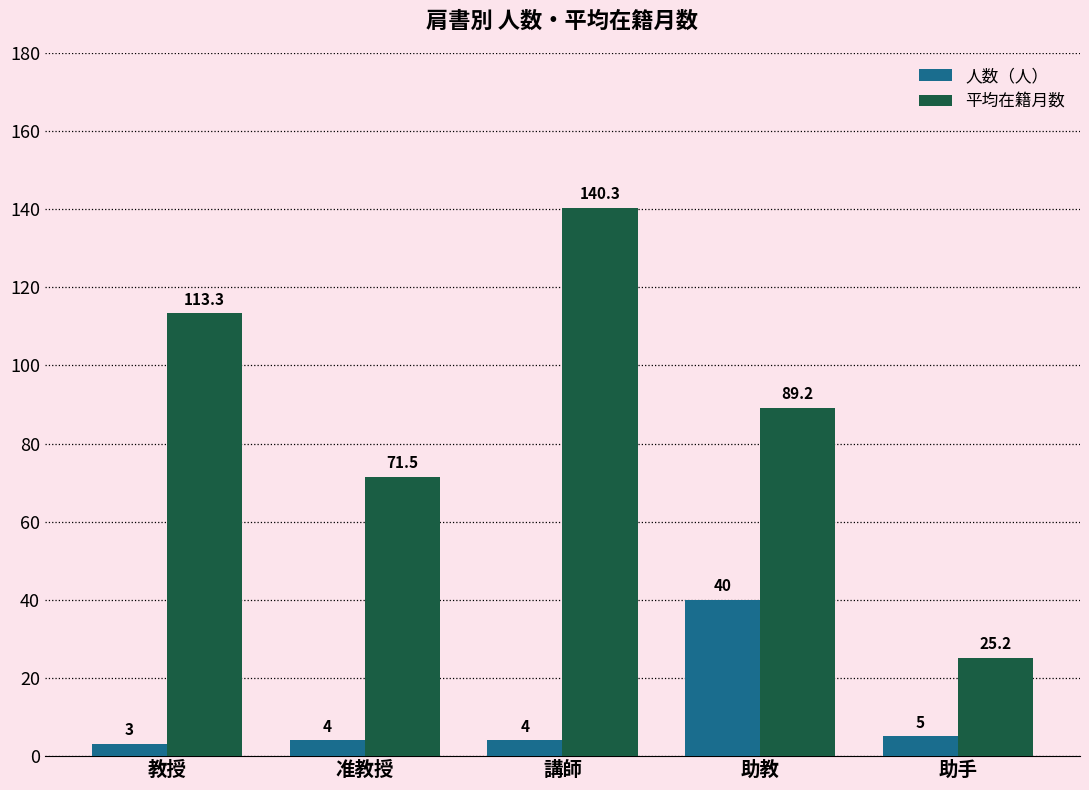

List the series in order of their peak value, lowest first.

人数（人）, 平均在籍月数